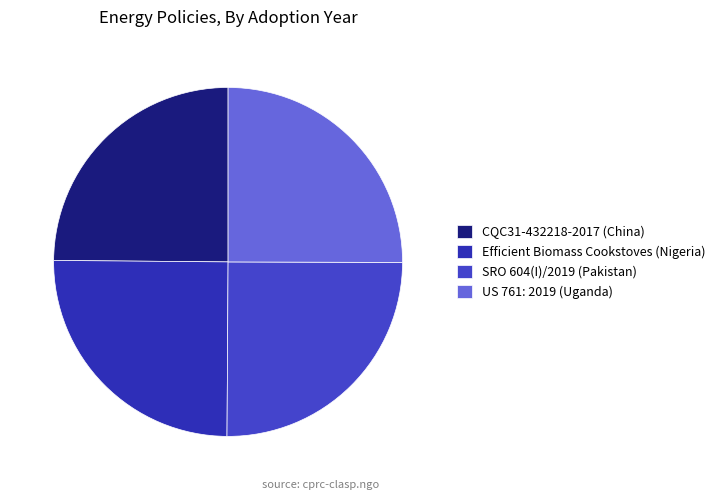

Is it true that SRO 604(I)/2019 (Pakistan) is 34% of the pie?

False